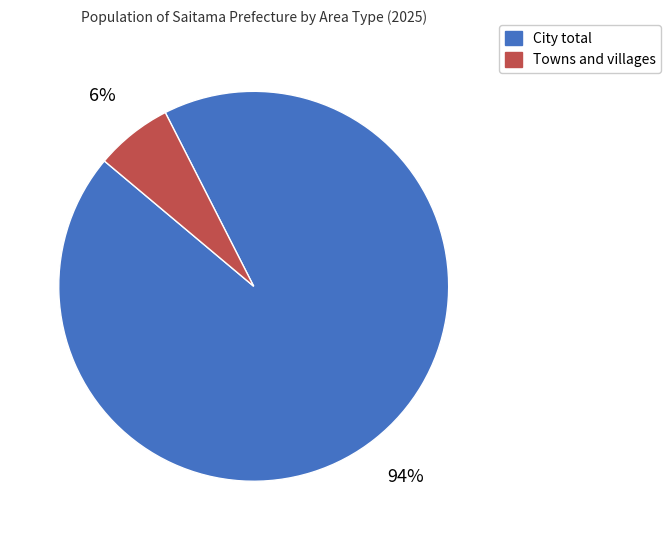

To the nearest percent, what percentage of the pie is City total?

94%